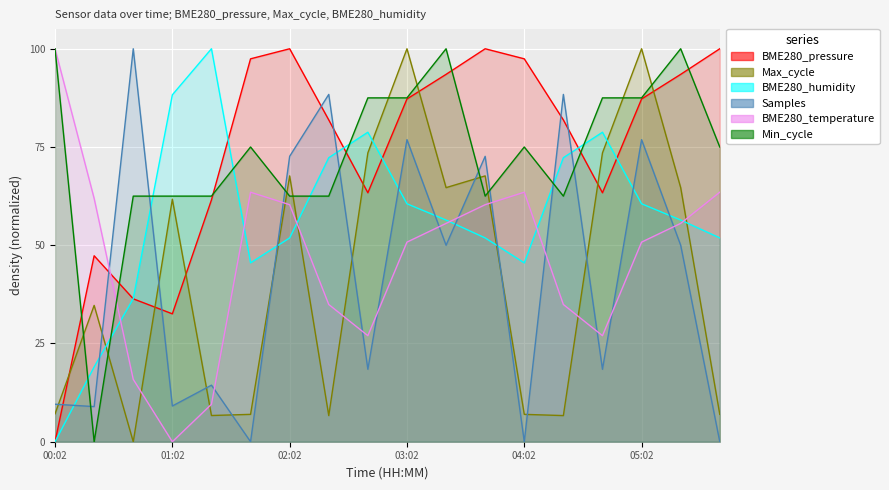

At which label is BME280_temperature closest to 0?

01:02